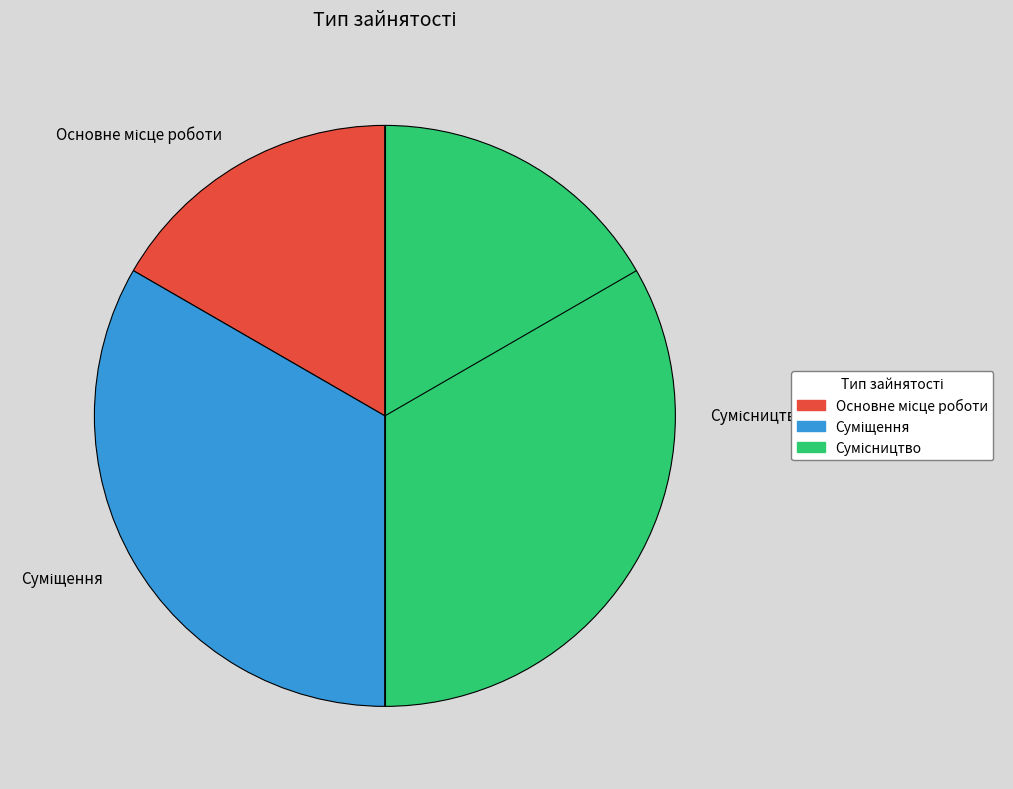

How much of the chart is everything except Основне місце роботи?

83.3%